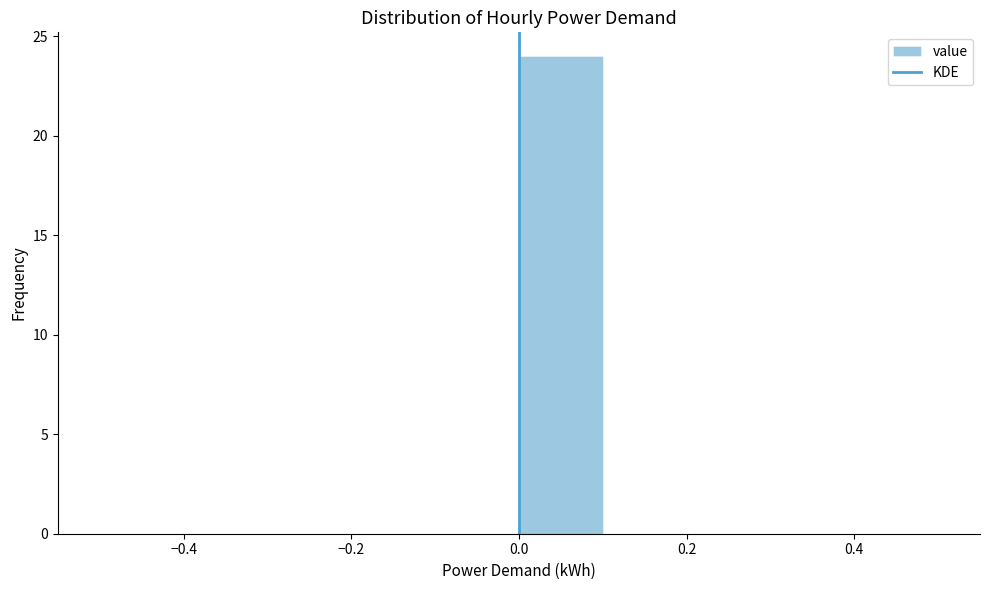

Reading left to right, list every bar in this chart as the range it spans on the x-axis followed by its height. The values are not printed on the chart, so give them approximately, as read against the axis.

-0.5 to -0.4: 0
-0.4 to -0.3: 0
-0.3 to -0.2: 0
-0.2 to -0.1: 0
-0.1 to 0.0: 0
0.0 to 0.1: 24
0.1 to 0.2: 0
0.2 to 0.3: 0
0.3 to 0.4: 0
0.4 to 0.5: 0